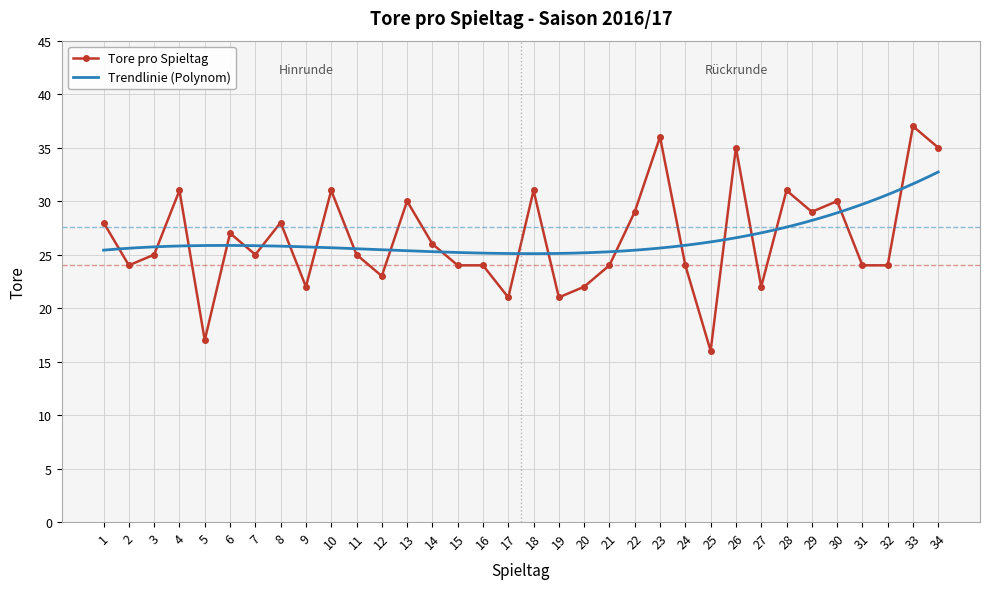

Rank the categories by value from highest to lowest.

33, 23, 26, 34, 4, 10, 18, 28, 13, 30, 22, 29, 1, 8, 6, 14, 3, 7, 11, 2, 15, 16, 21, 24, 31, 32, 12, 9, 20, 27, 17, 19, 5, 25